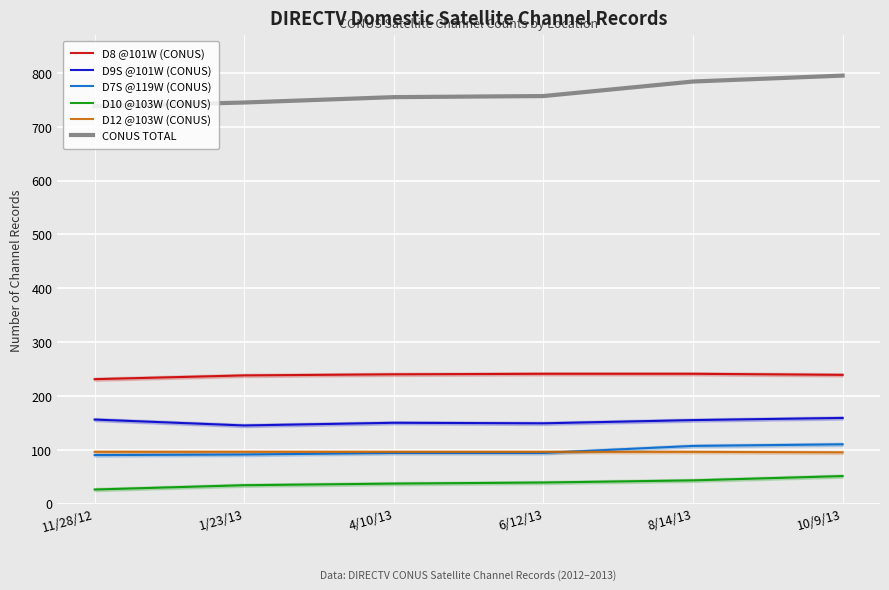

Is it true that D8 @101W (CONUS) equals 241 at 6/12/13?

True